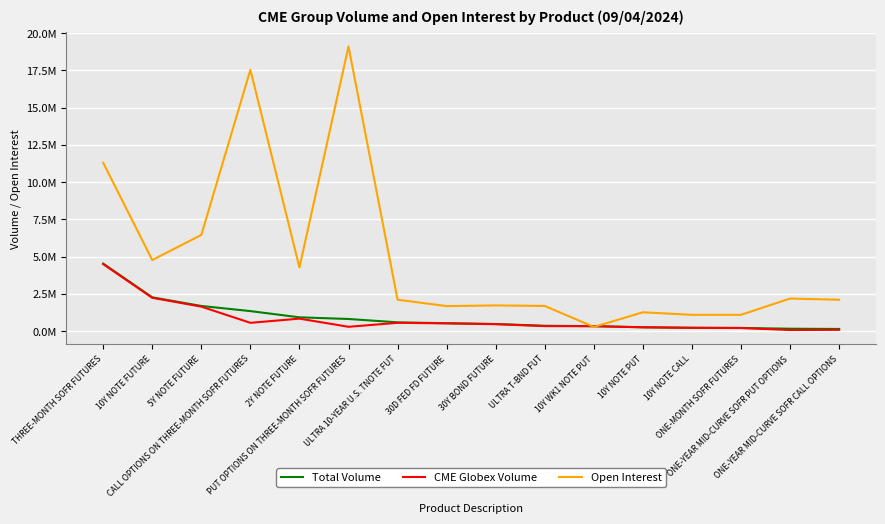

What are all the series names shown in the legend?

Total Volume, CME Globex Volume, Open Interest